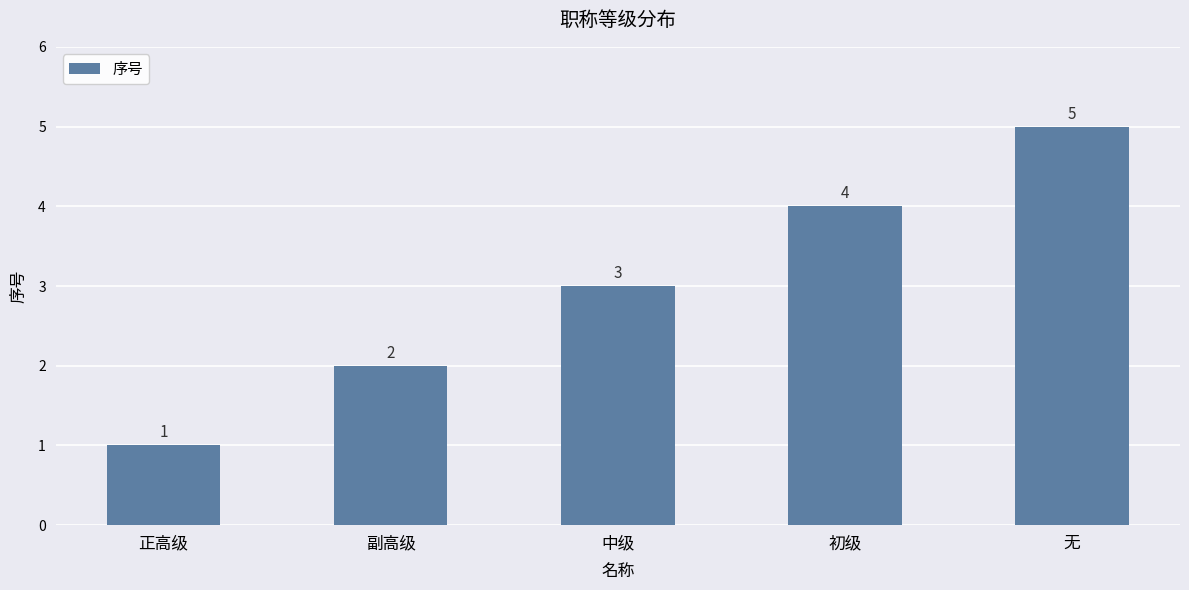

How many bars are there in total?

5